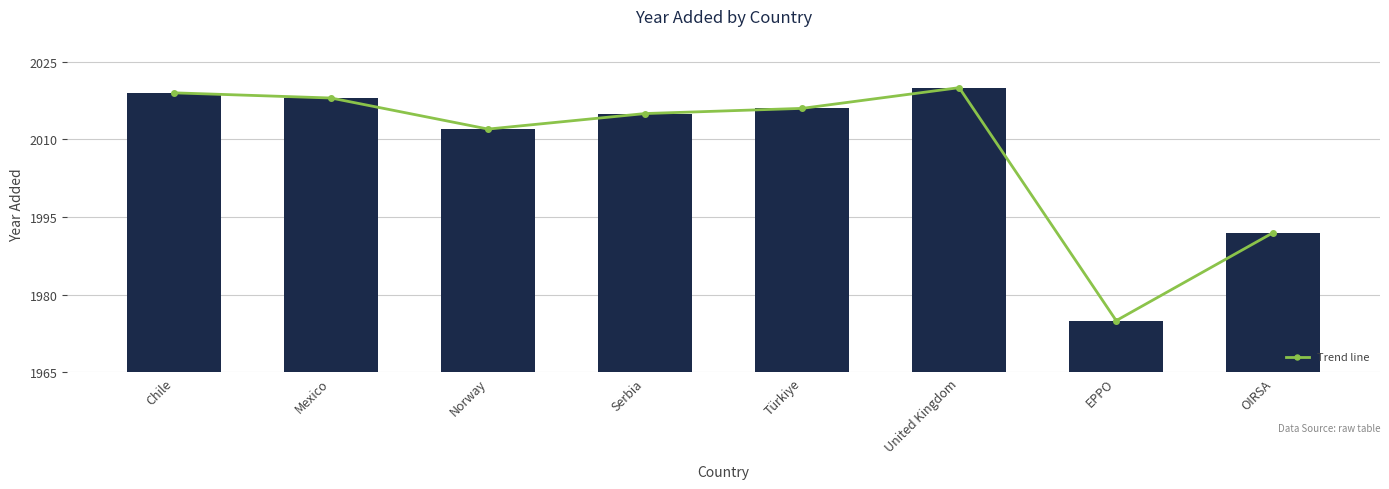

What is the difference between the maximum and minimum values in the yr_add series?

45